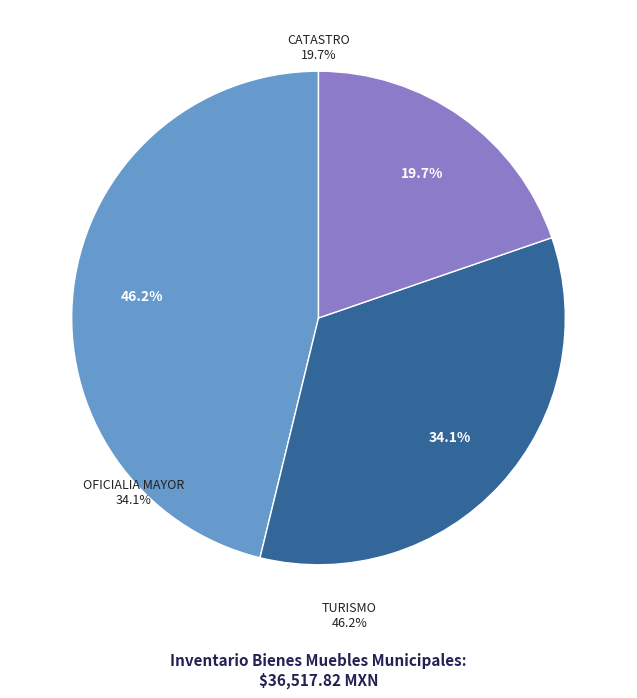

Rank the categories by value from highest to lowest.

TURISMO, OFICIALIA MAYOR, CATASTRO